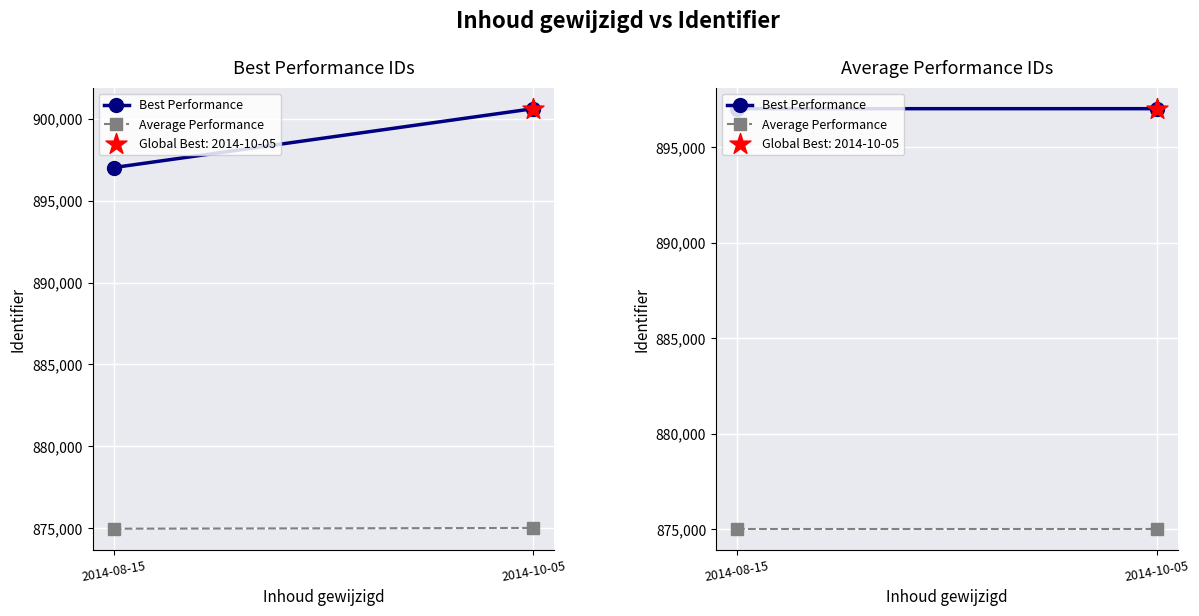

What is the total value across all series at 2014-10-05?

1772042